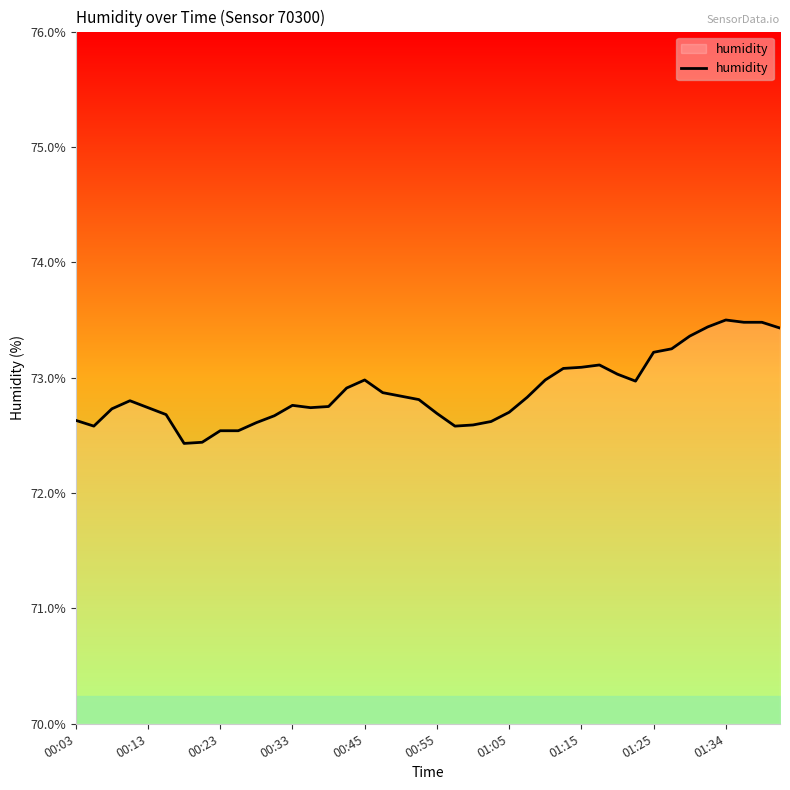

What is the difference between the maximum and minimum values?

1.1